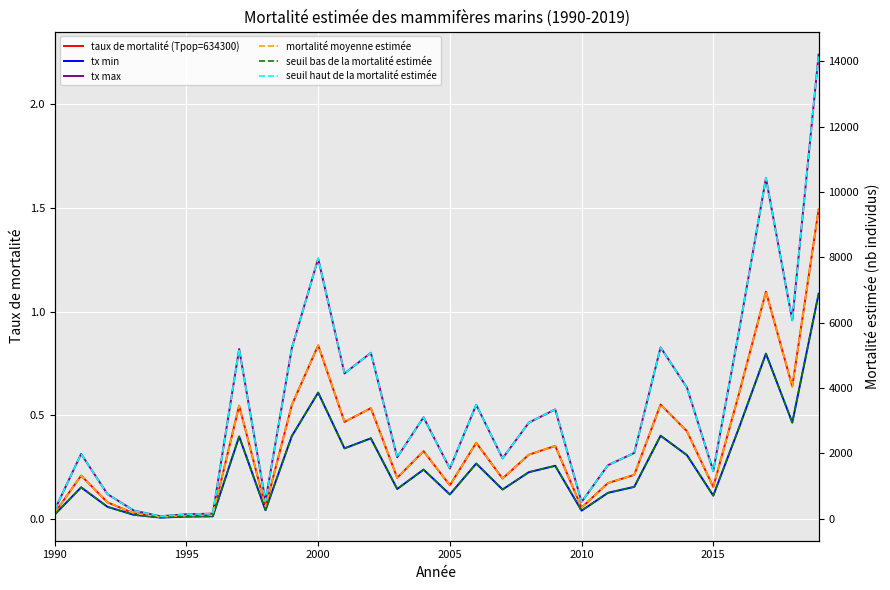

True or false: seuil bas de la mortalité estimée and seuil haut de la mortalité estimée intersect in this chart.

False